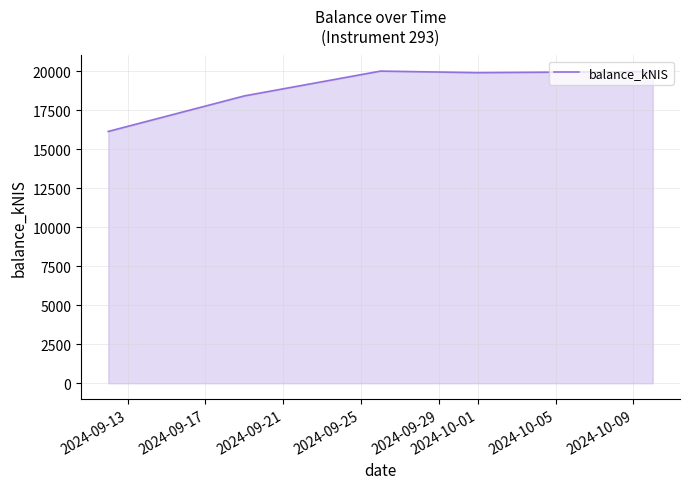

What is the difference between the maximum and minimum values?

3866.2